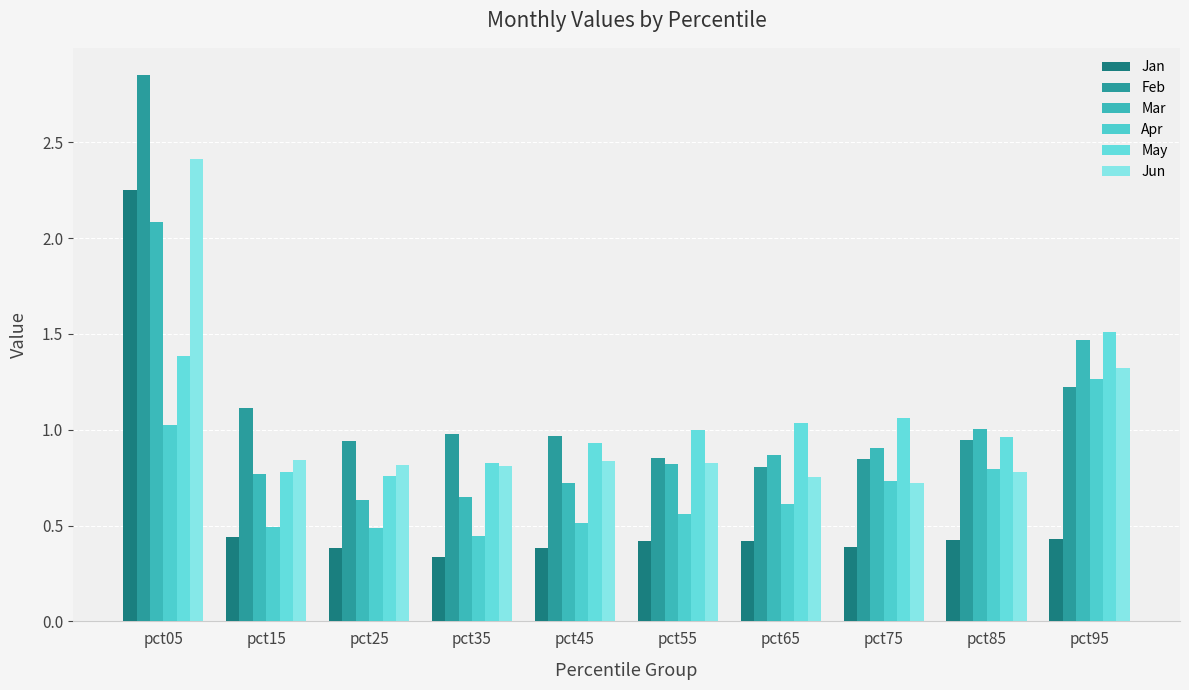

Reading right to left, extract all data points from this chart.

Jan: 0.4	0.4	0.4	0.4	0.4	0.4	0.3	0.4	0.4	2.3
Feb: 1.2	0.9	0.8	0.8	0.9	1.0	1.0	0.9	1.1	2.9
Mar: 1.5	1.0	0.9	0.9	0.8	0.7	0.7	0.6	0.8	2.1
Apr: 1.3	0.8	0.7	0.6	0.6	0.5	0.4	0.5	0.5	1.0
May: 1.5	1.0	1.1	1.0	1.0	0.9	0.8	0.8	0.8	1.4
Jun: 1.3	0.8	0.7	0.8	0.8	0.8	0.8	0.8	0.8	2.4